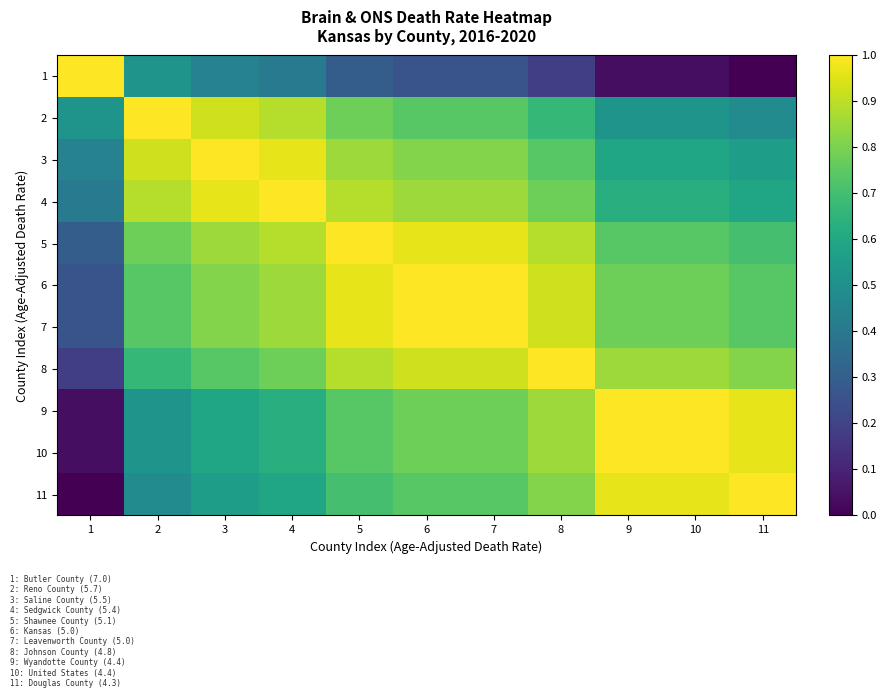

What is the spread (max minus min) of values at 1?

1.0